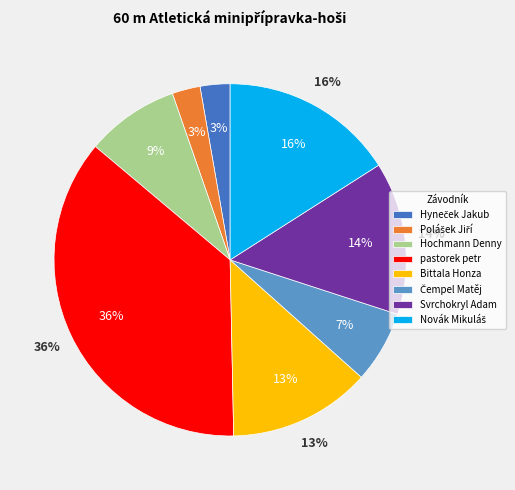

Which slice is the largest?

pastorek petr